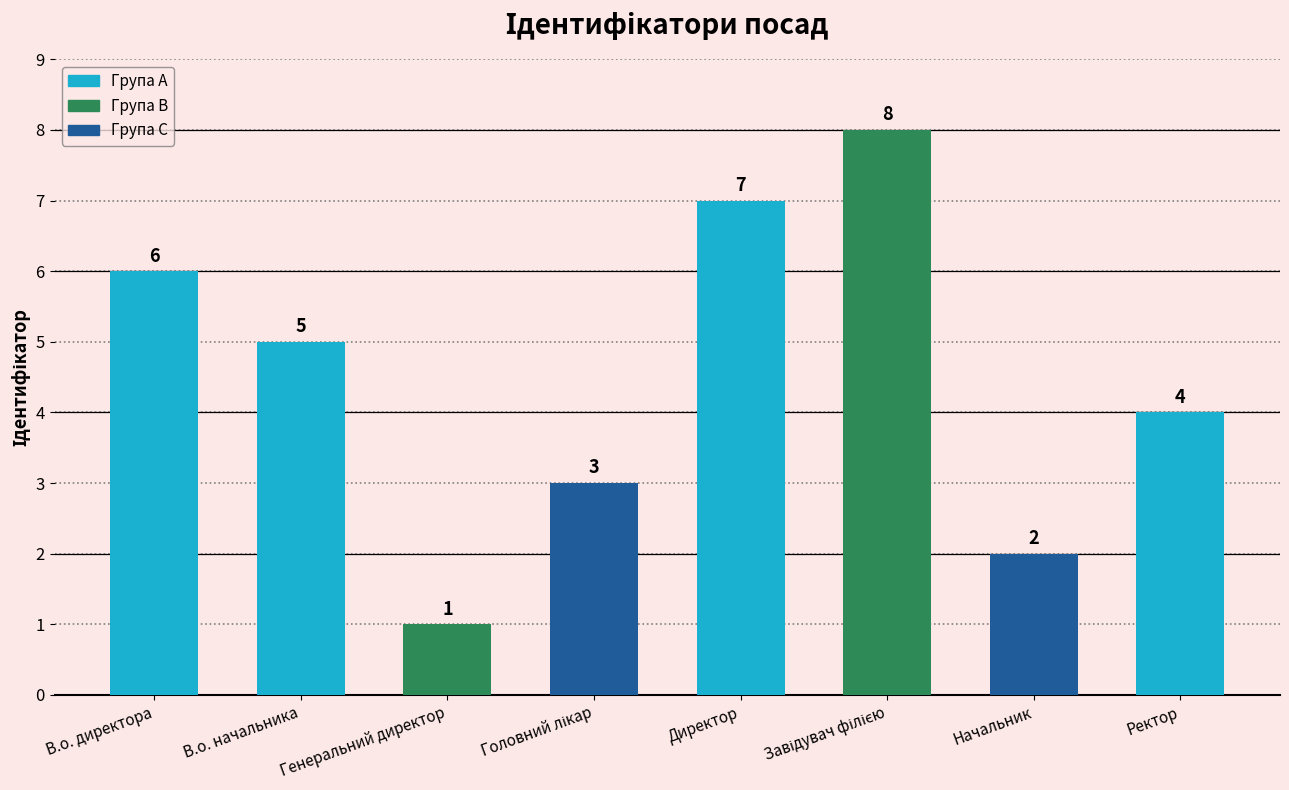

What is the difference between the second highest and second lowest values?

5